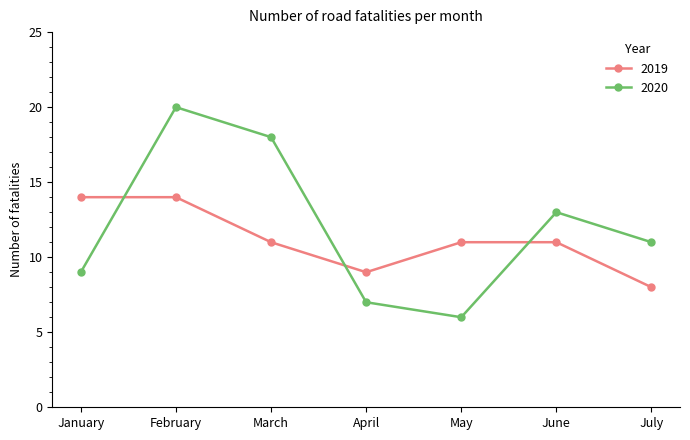

What value does the 2020 series have at February, to the nearest 10?

20